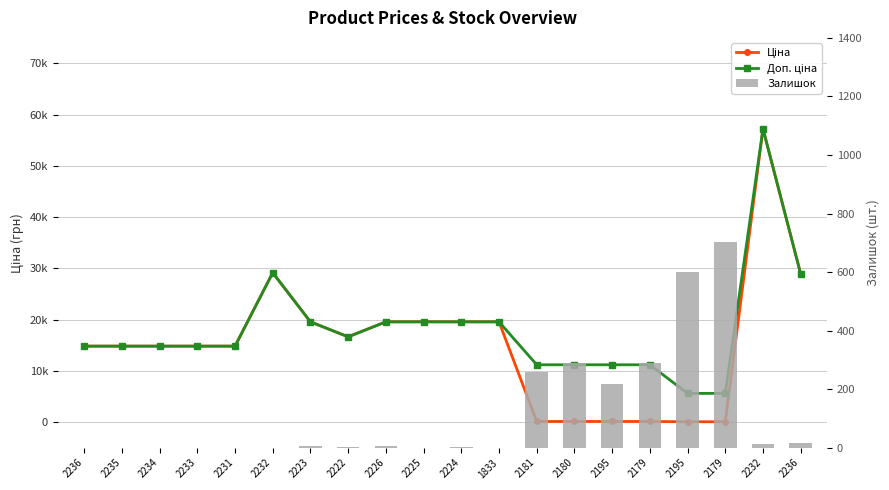

Is the value of Ціна at 2181 greater than the value of Залишок at 2233?

Yes